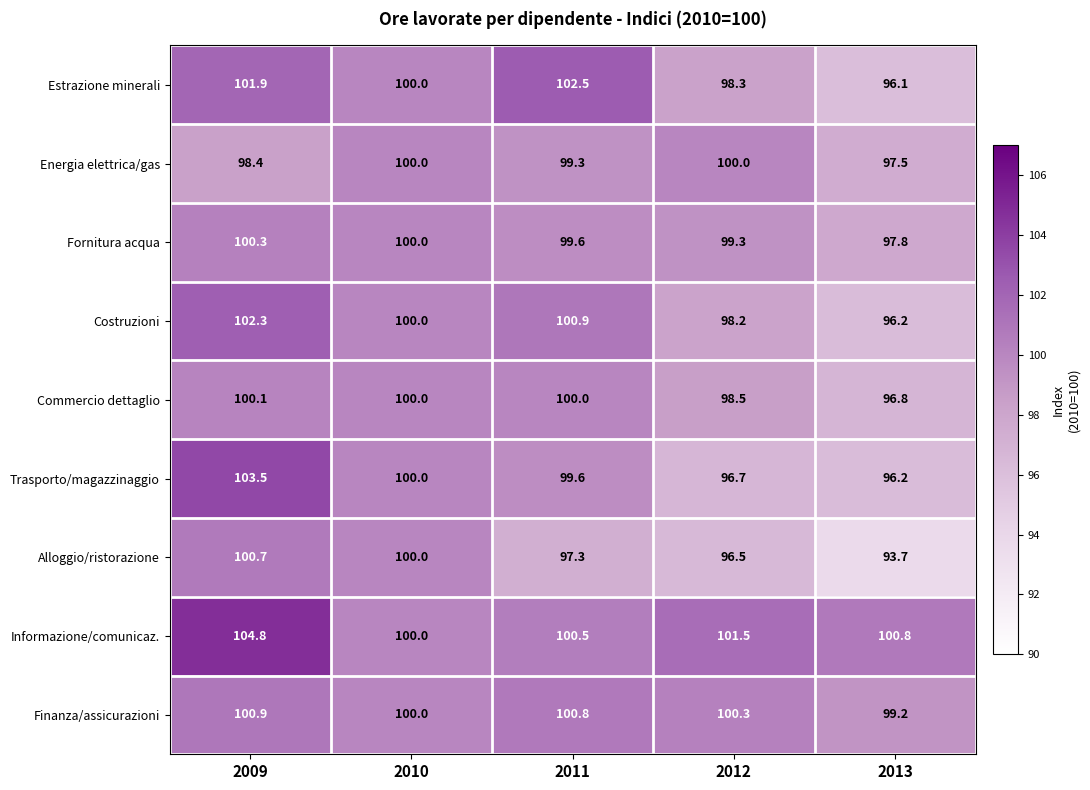

What is the maximum value shown in the chart?

104.8